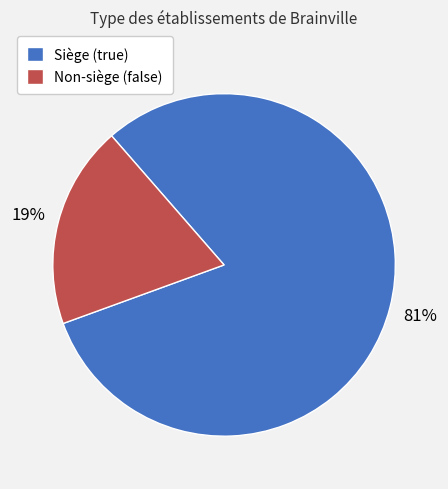

What percentage is the Non-siège (false) slice, to the nearest percent?

19%